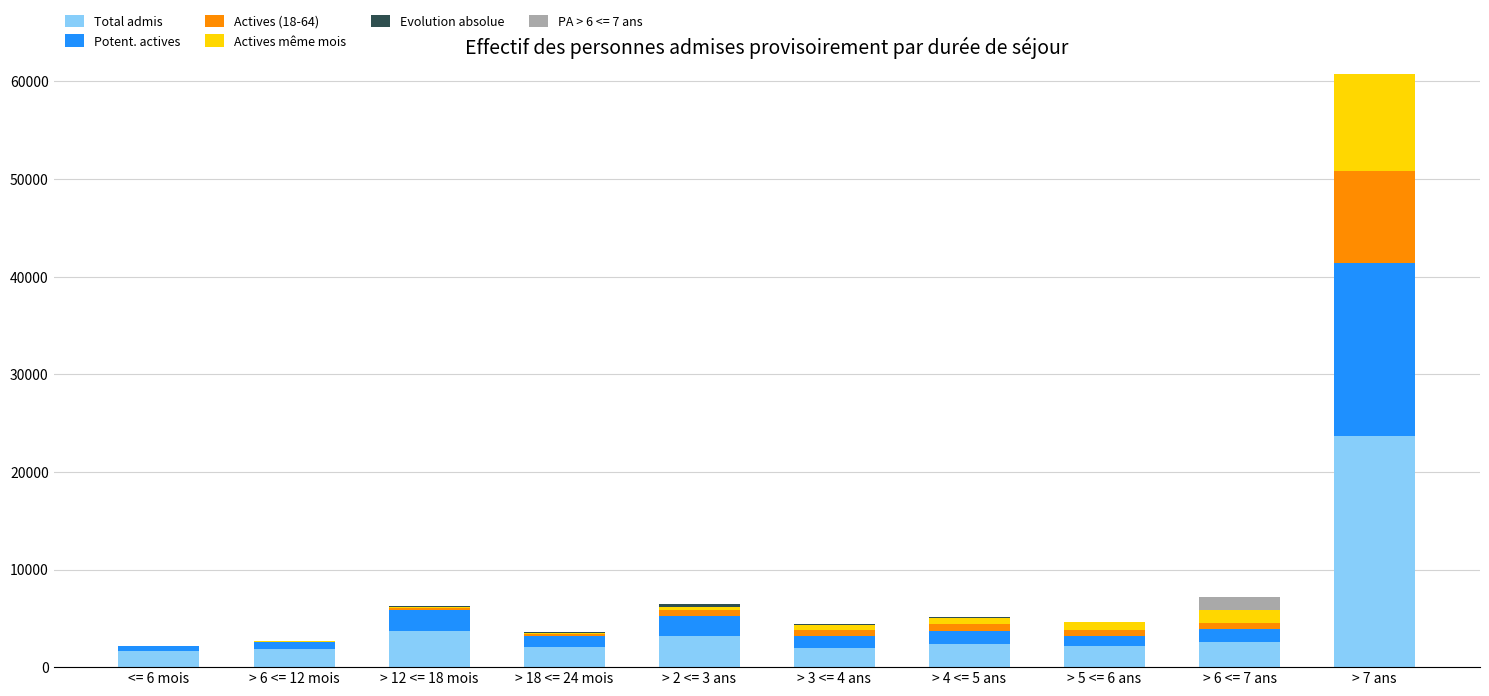

Are the bars horizontal?

No